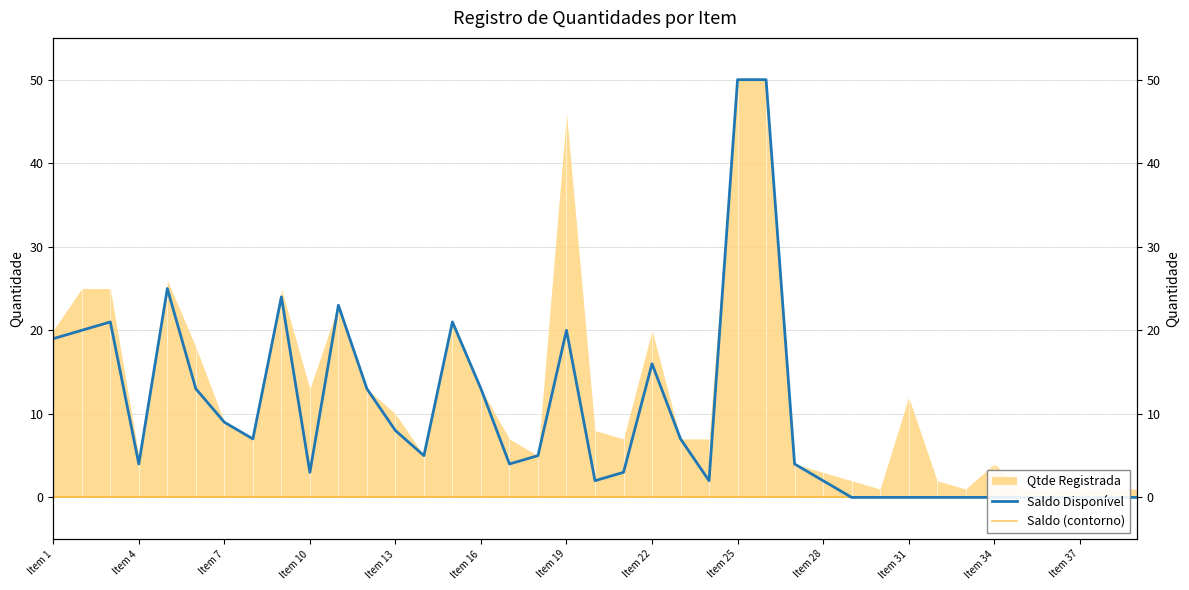

What is the difference between the second highest and minimum values in the Saldo Disponível series?

50